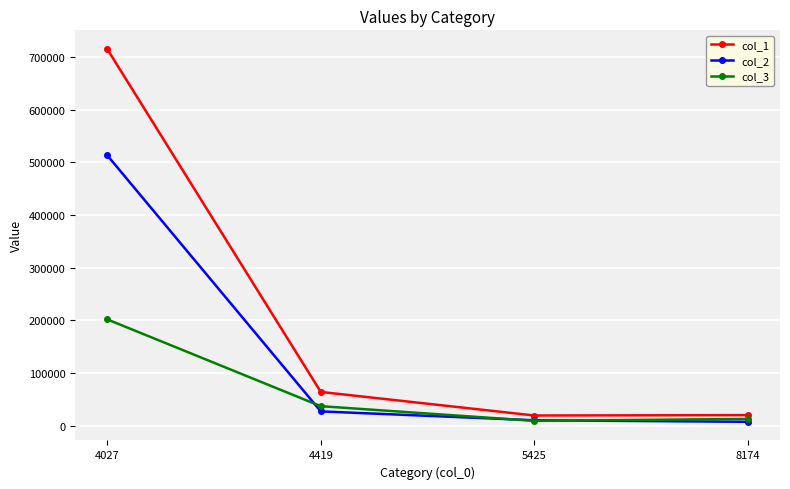

Rank the series by their average value, from lowest to highest.

col_3, col_2, col_1